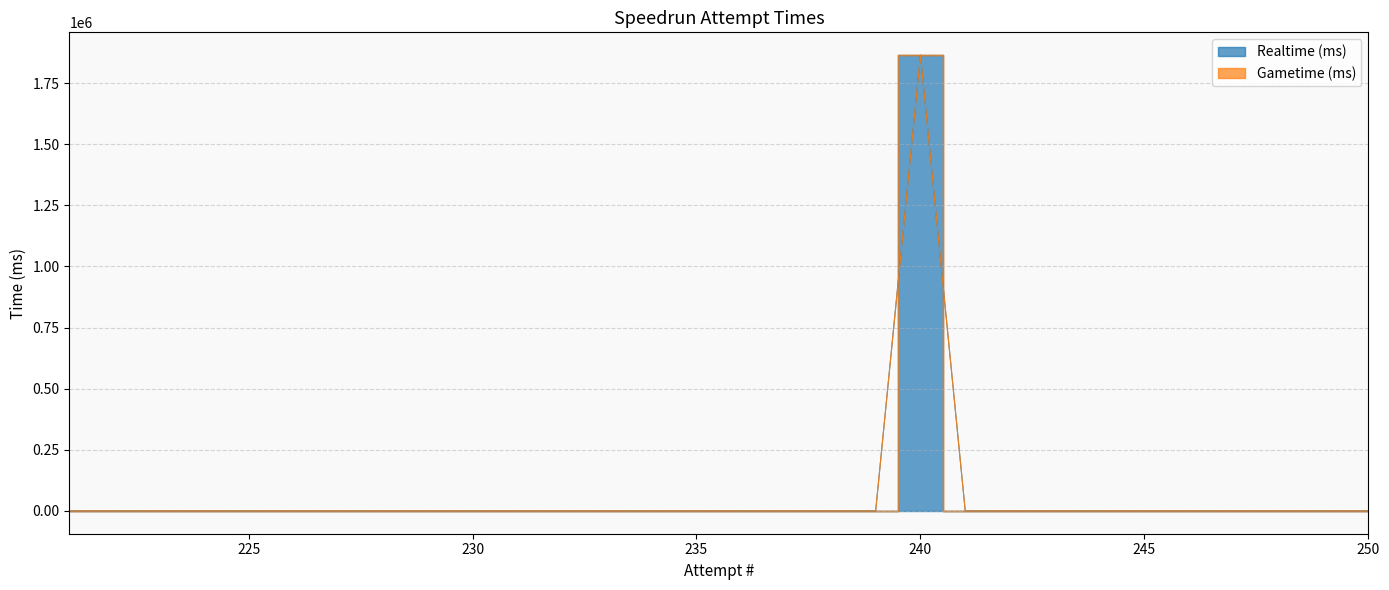

Where is the first local maximum?

240